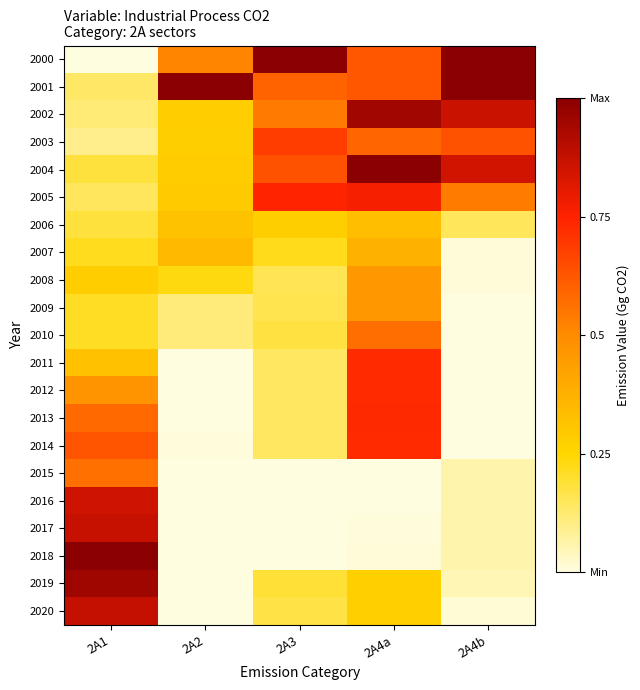

Reading left to right, transcribe all the data shown in this chart.

2000: 2A1=0.0	2A2=0.5	2A3=1.0	2A4a=0.6	2A4b=1.0
2001: 2A1=0.1	2A2=1.0	2A3=0.6	2A4a=0.6	2A4b=1.0
2002: 2A1=0.1	2A2=0.3	2A3=0.5	2A4a=0.9	2A4b=0.9
2003: 2A1=0.1	2A2=0.3	2A3=0.7	2A4a=0.6	2A4b=0.6
2004: 2A1=0.2	2A2=0.3	2A3=0.6	2A4a=1.0	2A4b=0.8
2005: 2A1=0.1	2A2=0.3	2A3=0.7	2A4a=0.8	2A4b=0.5
2006: 2A1=0.2	2A2=0.3	2A3=0.3	2A4a=0.3	2A4b=0.1
2007: 2A1=0.2	2A2=0.3	2A3=0.2	2A4a=0.4	2A4b=0.0
2008: 2A1=0.3	2A2=0.2	2A3=0.2	2A4a=0.5	2A4b=0.0
2009: 2A1=0.2	2A2=0.1	2A3=0.2	2A4a=0.5	2A4b=0.0
2010: 2A1=0.2	2A2=0.1	2A3=0.2	2A4a=0.6	2A4b=0.0
2011: 2A1=0.3	2A2=0.0	2A3=0.1	2A4a=0.7	2A4b=0.0
2012: 2A1=0.5	2A2=0.0	2A3=0.1	2A4a=0.7	2A4b=0.0
2013: 2A1=0.6	2A2=0.0	2A3=0.1	2A4a=0.7	2A4b=0.0
2014: 2A1=0.6	2A2=0.0	2A3=0.1	2A4a=0.7	2A4b=0.0
2015: 2A1=0.6	2A2=0.0	2A3=0.0	2A4a=0.0	2A4b=0.1
2016: 2A1=0.9	2A2=0.0	2A3=0.0	2A4a=0.0	2A4b=0.1
2017: 2A1=0.9	2A2=0.0	2A3=0.0	2A4a=0.0	2A4b=0.1
2018: 2A1=1.0	2A2=0.0	2A3=0.0	2A4a=0.0	2A4b=0.1
2019: 2A1=1.0	2A2=0.0	2A3=0.2	2A4a=0.3	2A4b=0.0
2020: 2A1=0.9	2A2=0.0	2A3=0.2	2A4a=0.3	2A4b=0.0